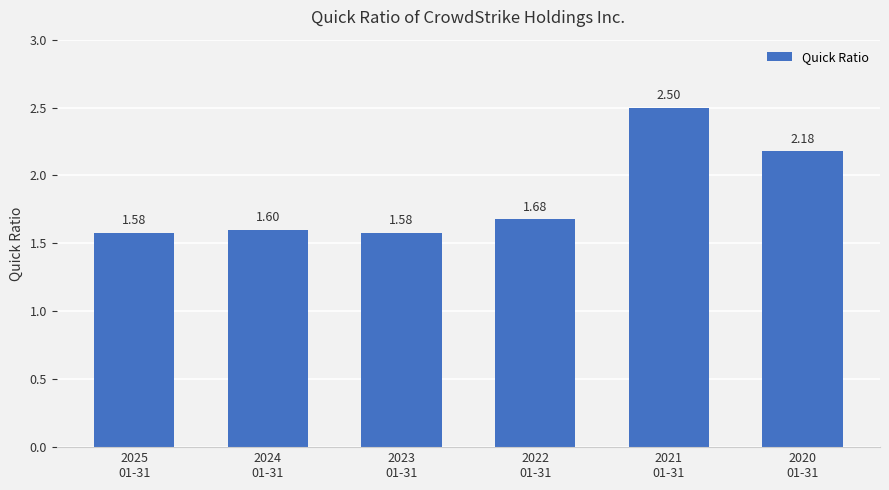

What is the change in value from 2023
01-31 to 2020
01-31?

+0.6